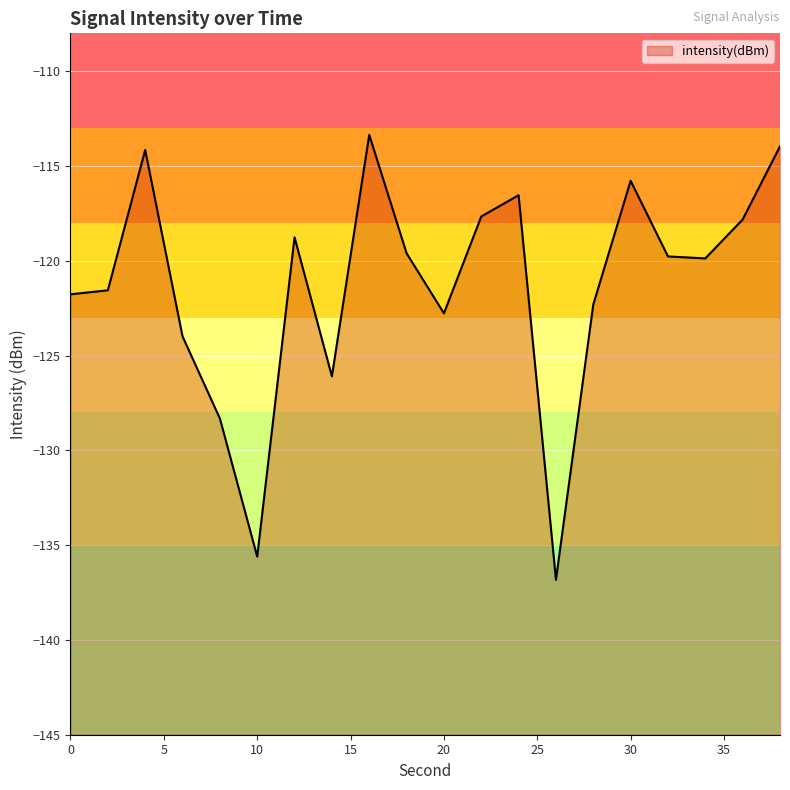

How many series are shown in this chart?

1